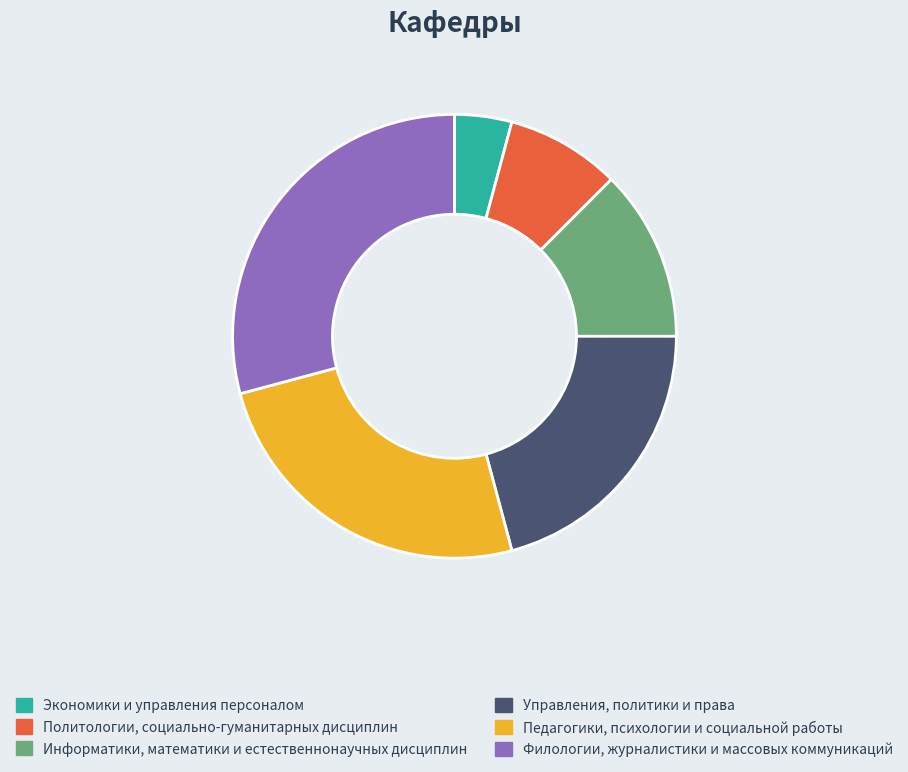

Approximately how many times larger is the value at Филологии, журналистики и массовых коммуникаций compared to Педагогики, психологии и социальной работы?

1.2